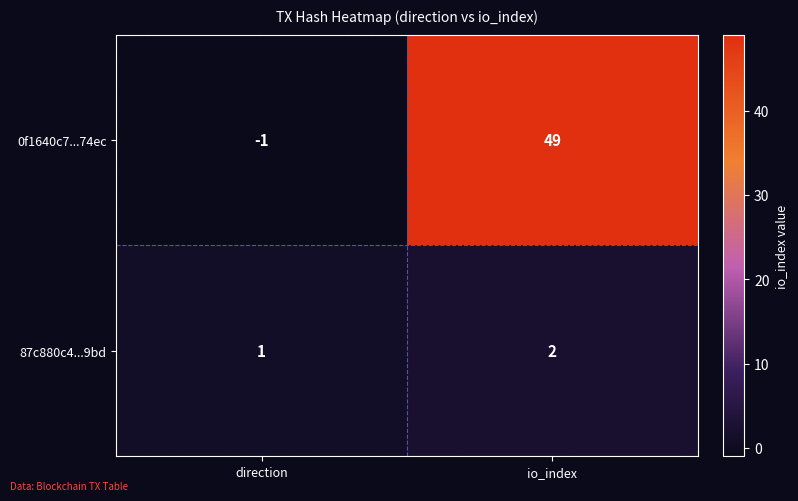

Which series changed the most between direction and io_index?

0f1640c7...74ec